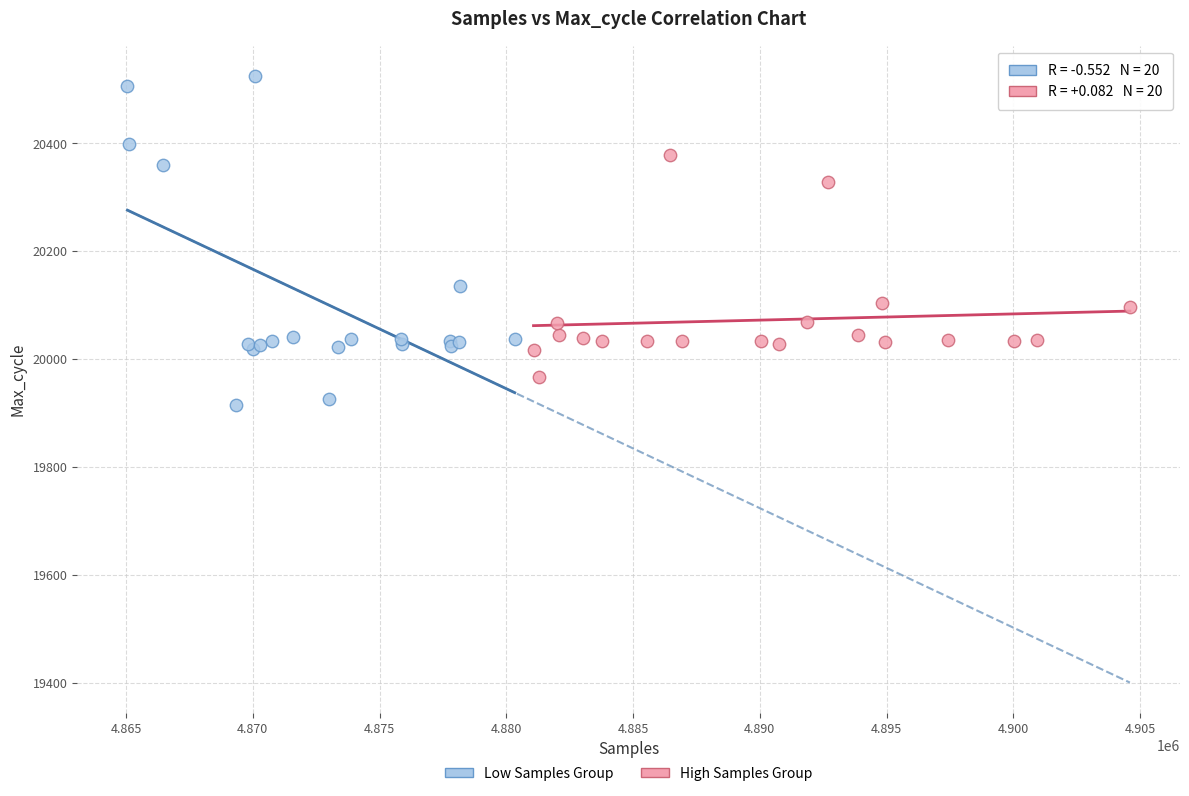

What are all the series names shown in the legend?

Low Samples Group, High Samples Group